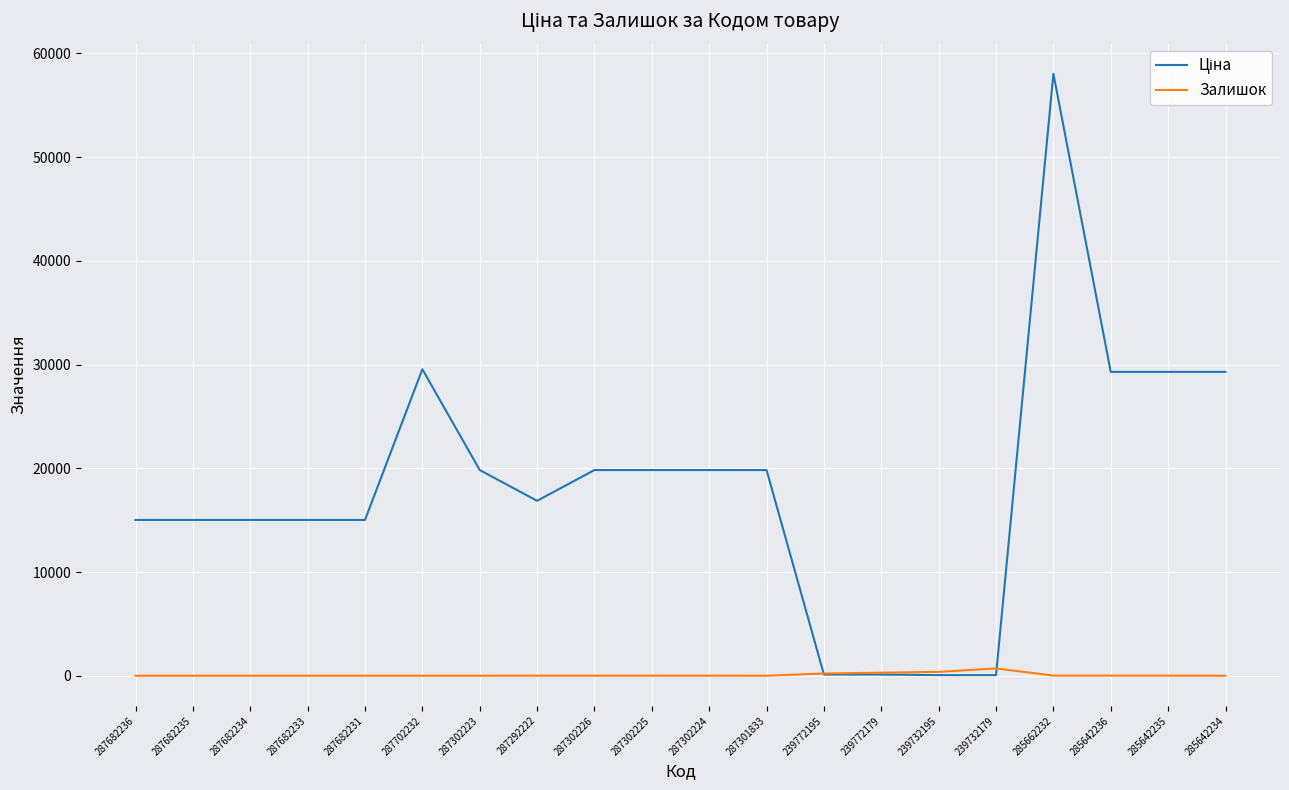

At which category is the sum across all series the highest?

285662232